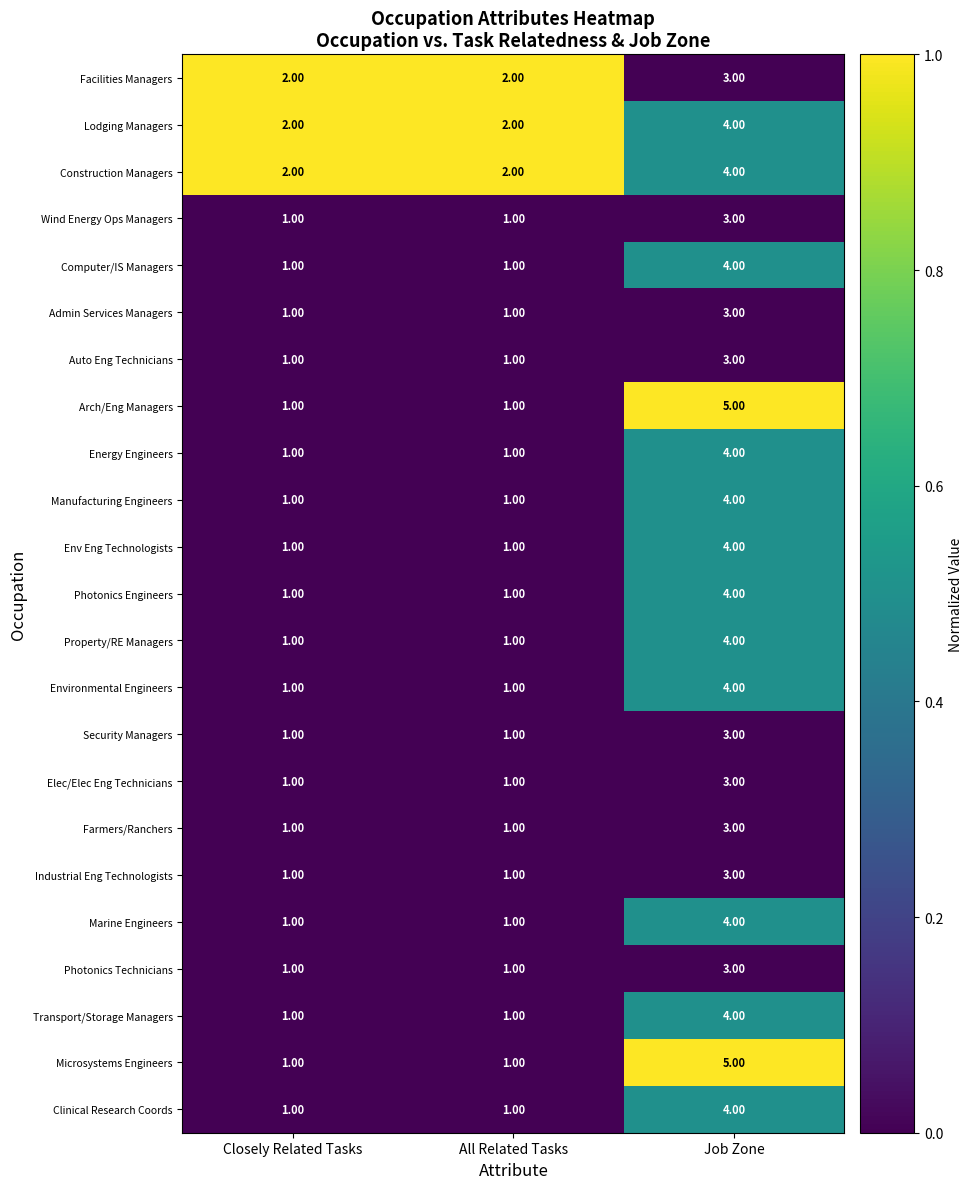

At which label does Clinical Research Coords reach its peak?

Job Zone